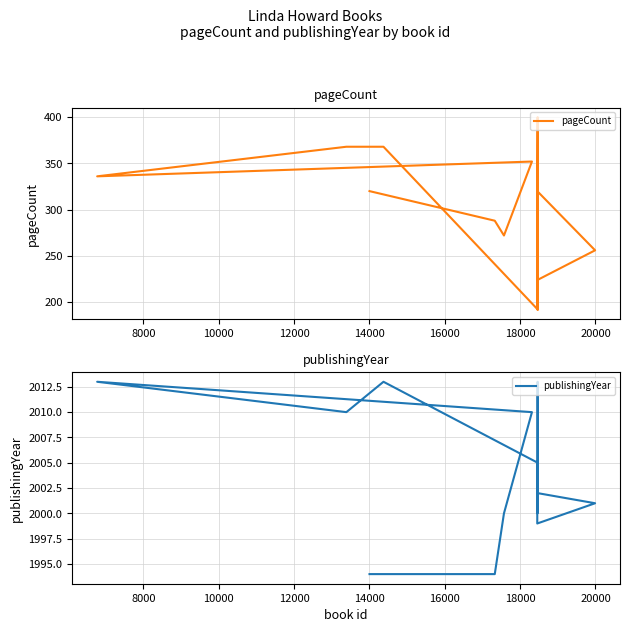

What is the difference between the second highest and second lowest values in the publishingYear series?

19